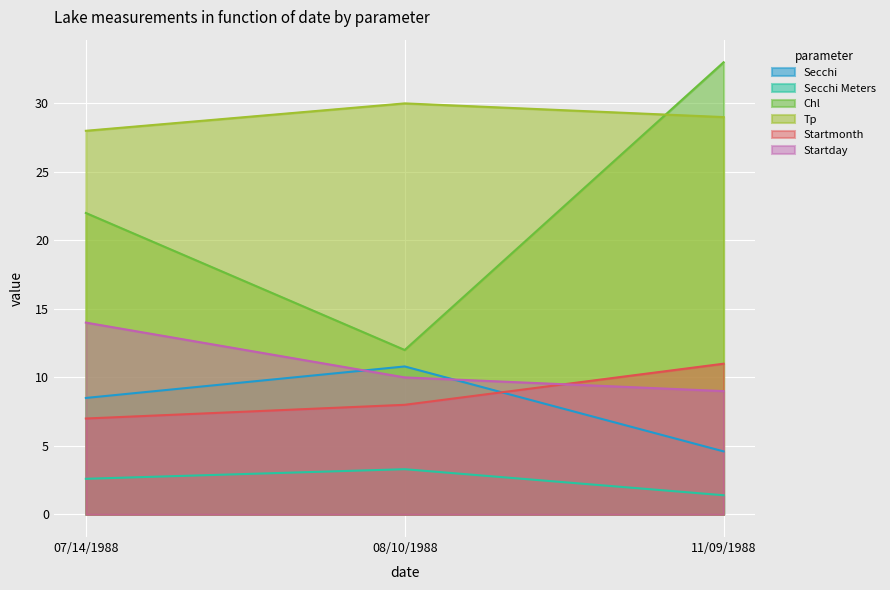

How many lines are shown in the chart?

6